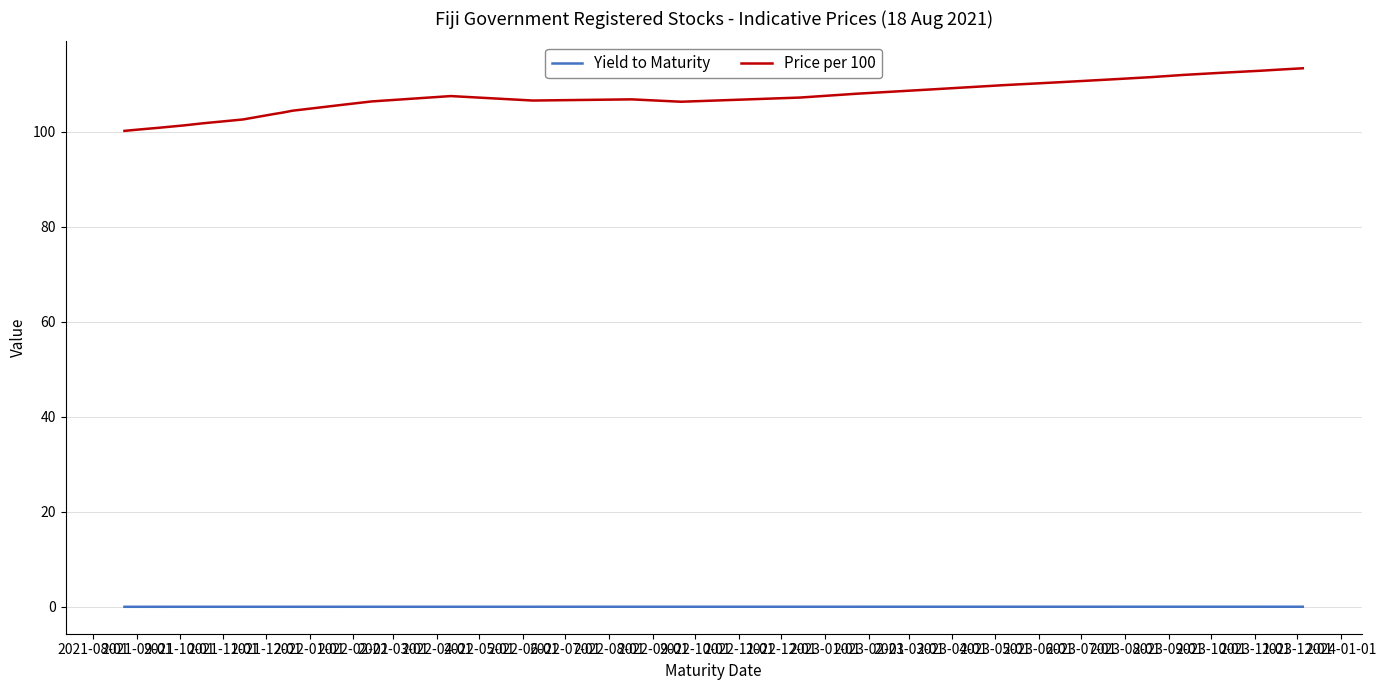

How many distinct data groups are displayed?

2